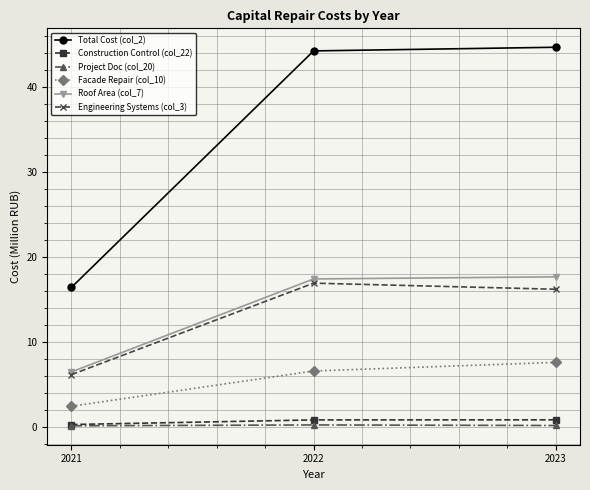

Does the chart have visible grid lines?

Yes